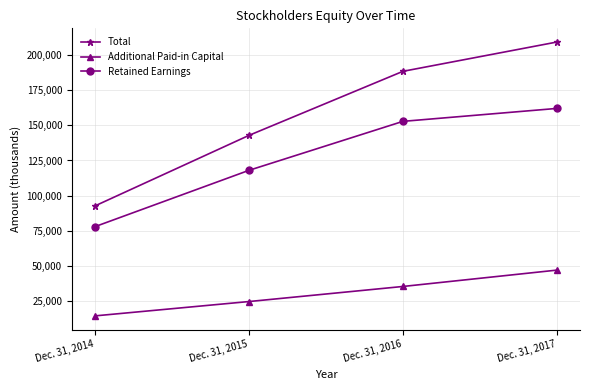

Rank the series at Dec. 31, 2014 from highest to lowest value.

Total, Retained Earnings, Additional Paid-in Capital